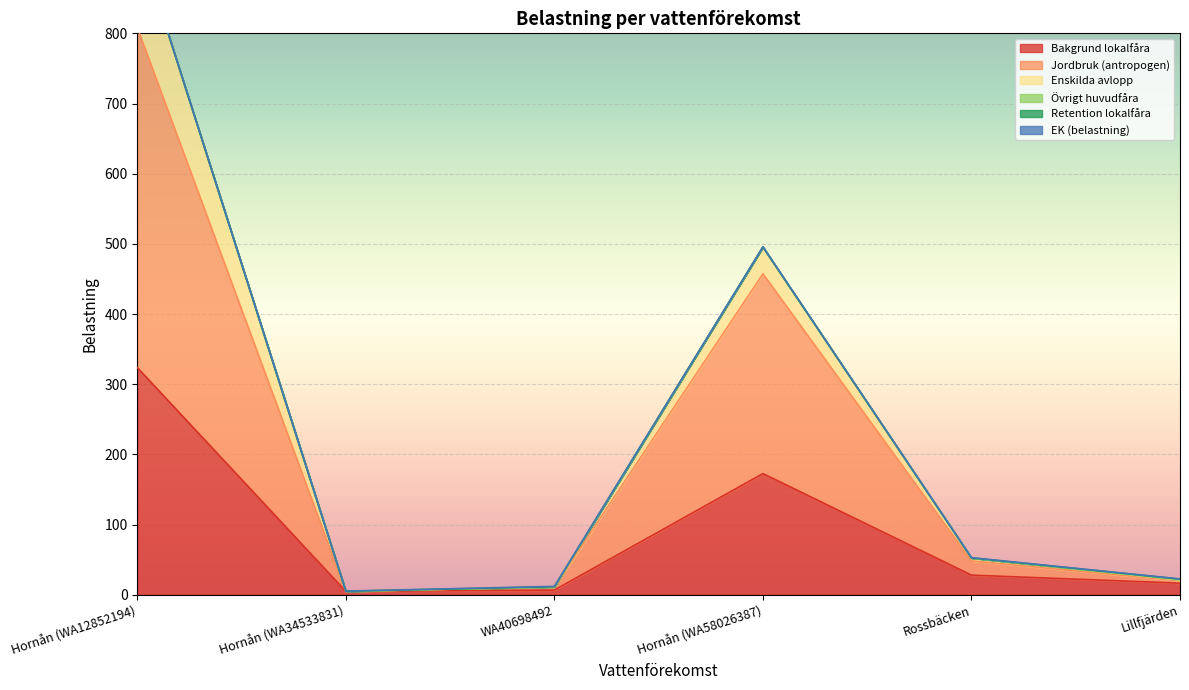

True or false: Enskilda avlopp has more than 1 points higher than both neighbors.

False